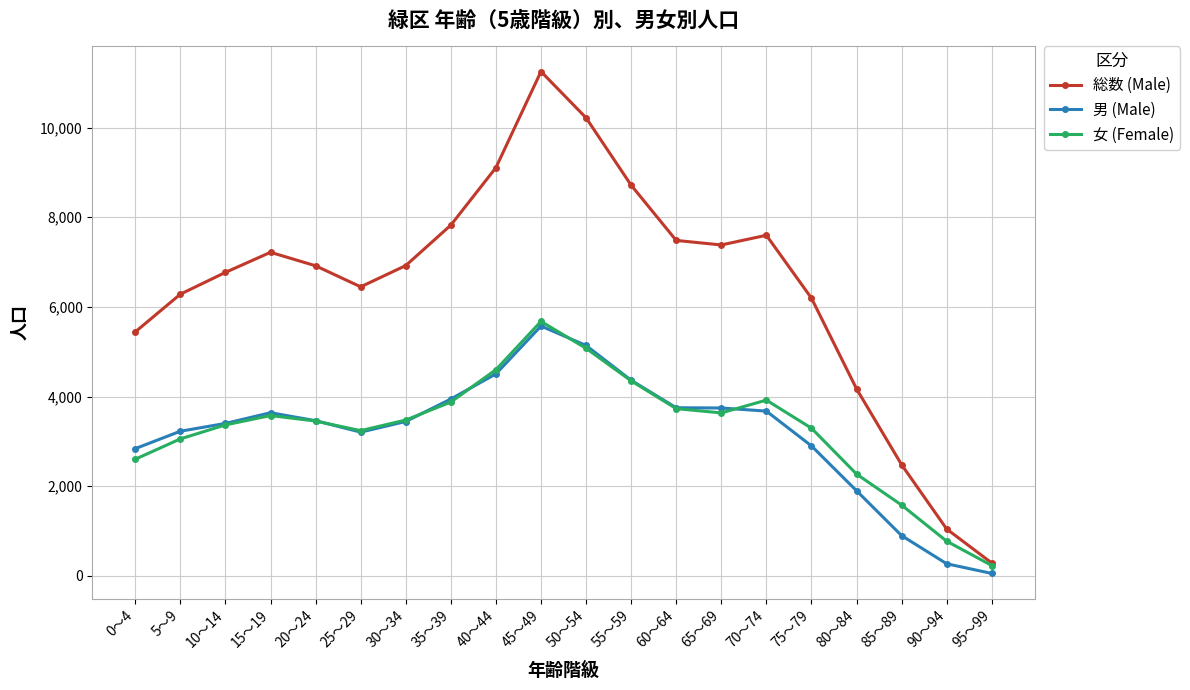

True or false: 女 (Female) and 男 (Male) cross at least once.

True